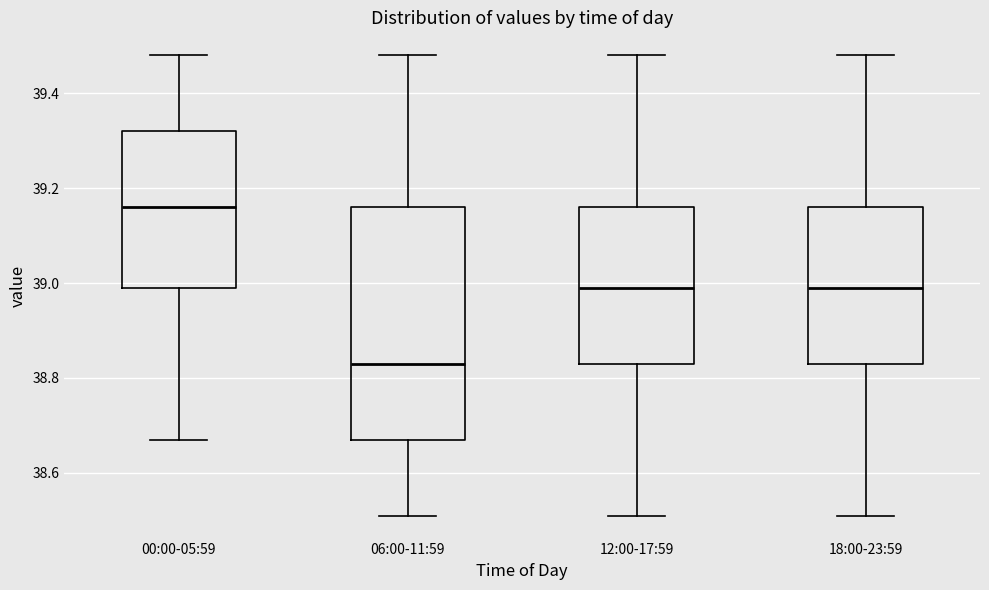

Reading left to right, transcribe this box plot: for each box, give where its median line is, the range the box spans, and where its two whiskers end, as read against the y-axis. The values are not printed on the chart, so give them approximately, as read against the axis.

00:00-05:59: median 39.16, box 39.00 to 39.32, whiskers 38.68 to 39.48
06:00-11:59: median 38.84, box 38.68 to 39.16, whiskers 38.52 to 39.48
12:00-17:59: median 39.00, box 38.84 to 39.16, whiskers 38.52 to 39.48
18:00-23:59: median 39.00, box 38.84 to 39.16, whiskers 38.52 to 39.48